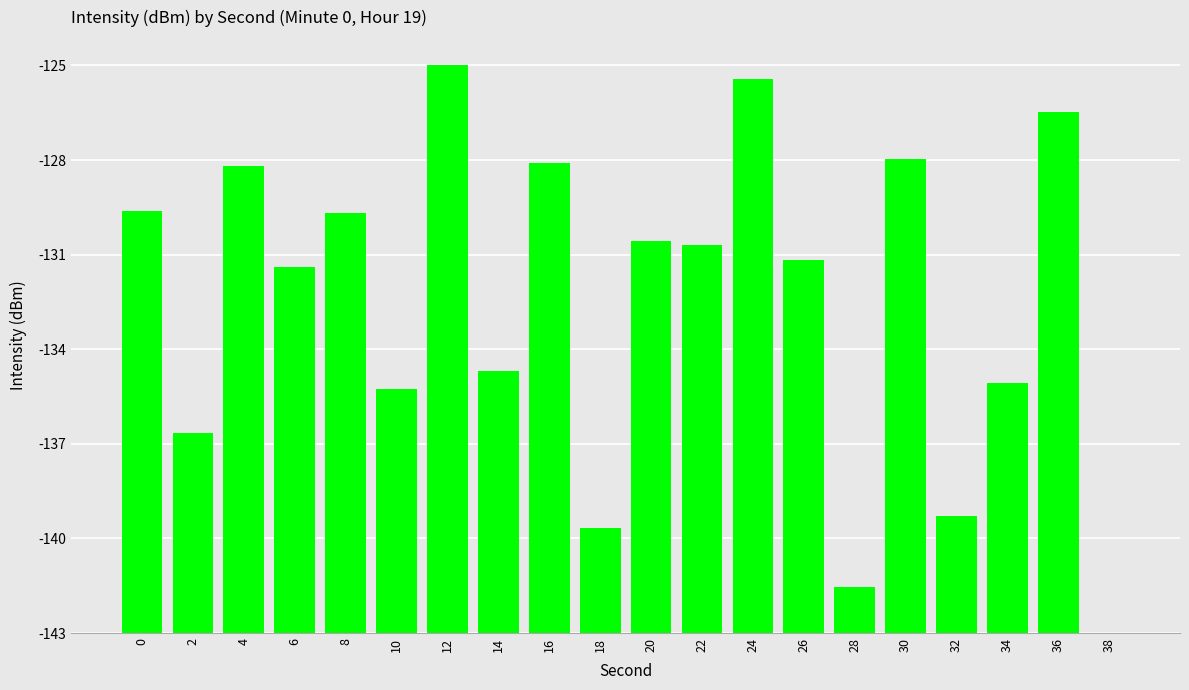

What is the value of the 11th bar from the left?

12.5